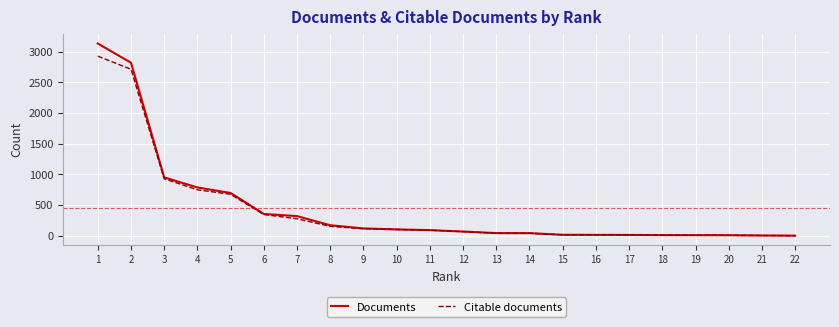

What is the average value of the Citable documents series?

422